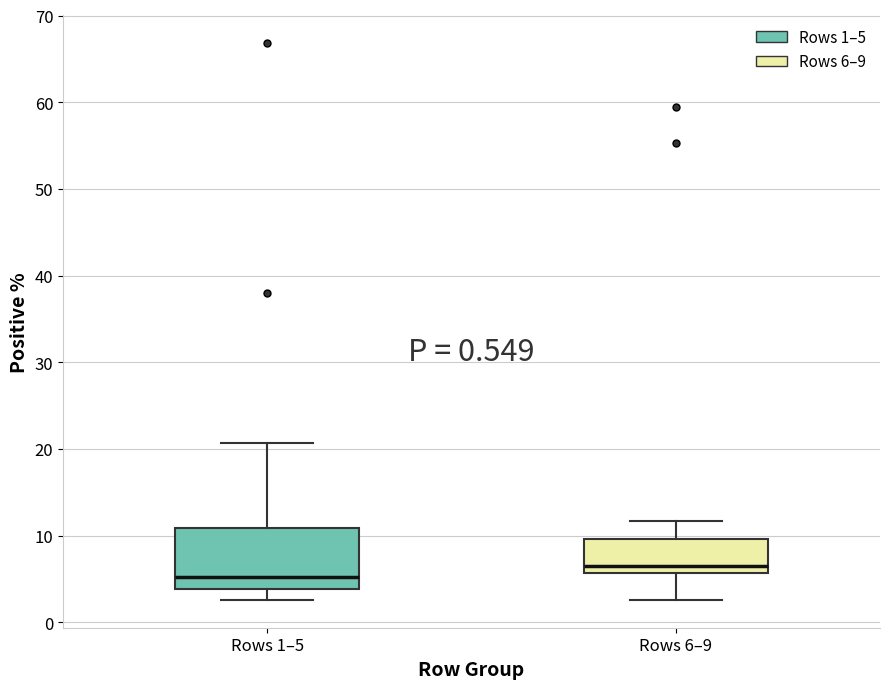

Which box's median line is the highest?

Rows 6–9